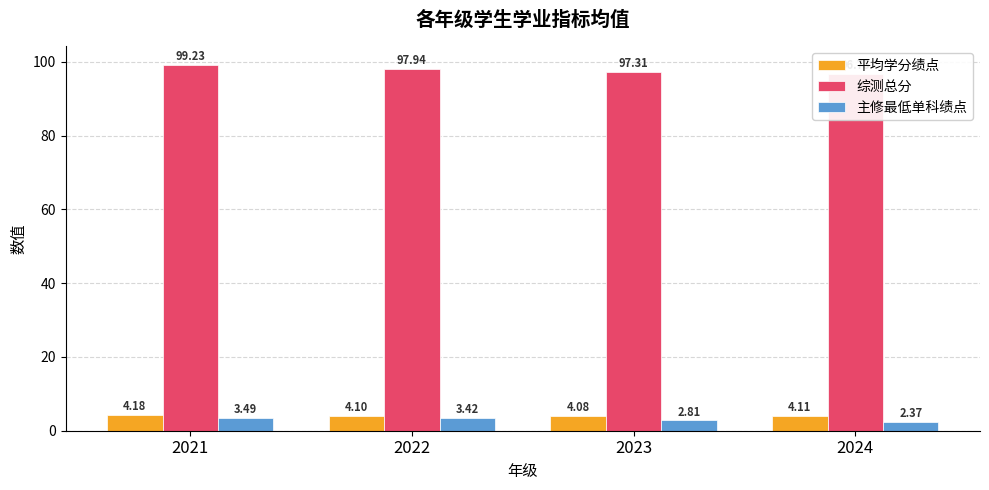

How many groups of bars are there?

4